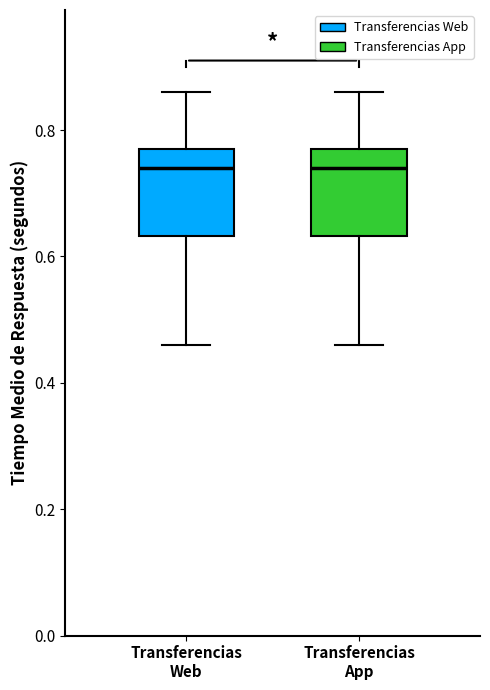

Where is the lower edge of the box for Transferencias Web on the y-axis? The values are not printed on the chart, so give them approximately, as read against the axis.

0.64